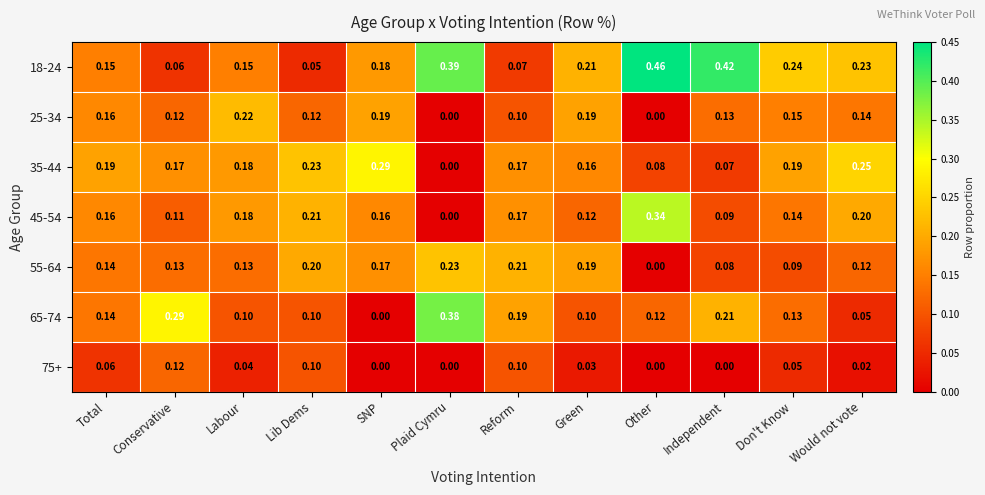

Where is 18-24 nearest to the value 0?

Lib Dems